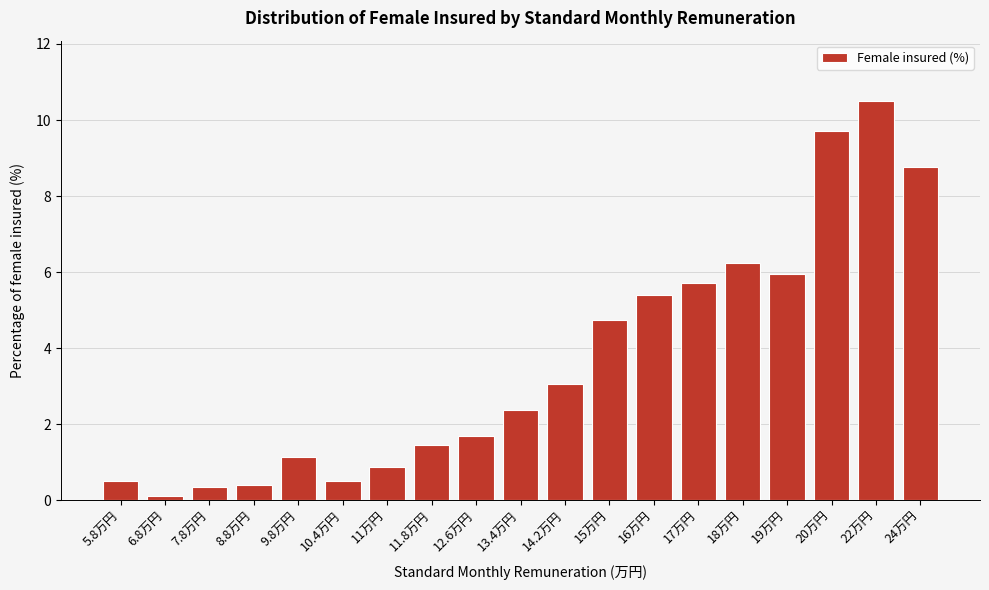

What is the sum of the values at 7.8万円 and 19万円?

6.3